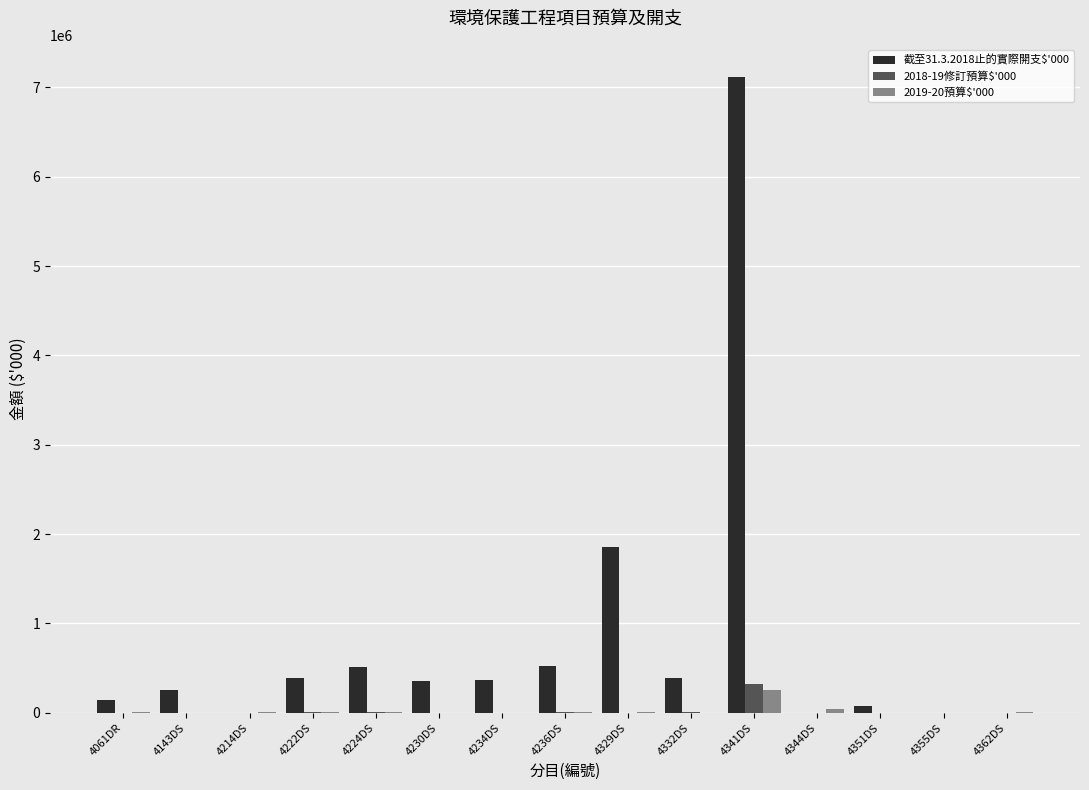

What is the maximum value shown in the chart?

7119690